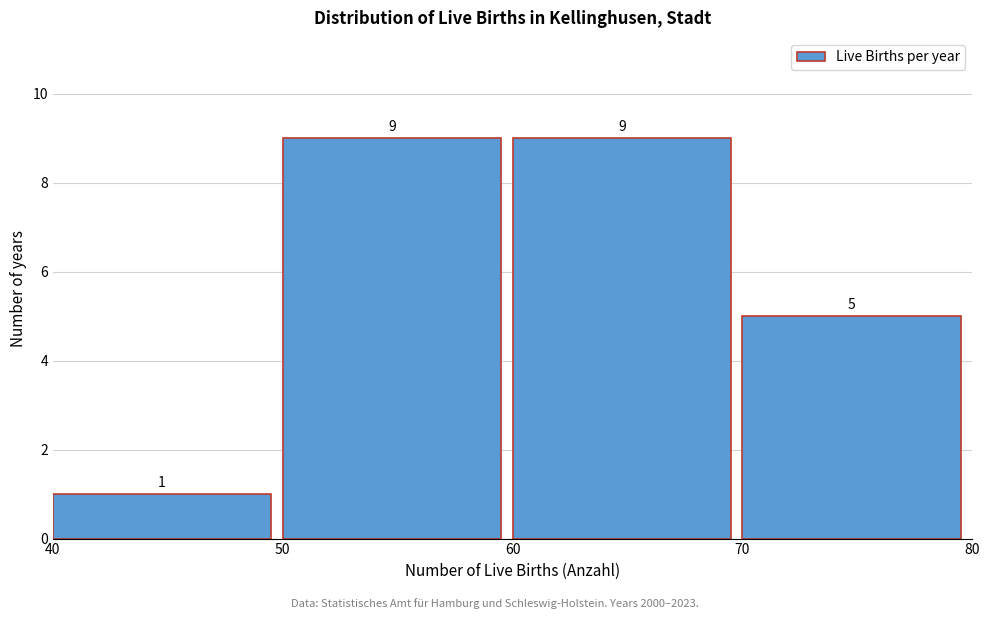

How tall is the bar that spans 50 to 60 on the x-axis?

9